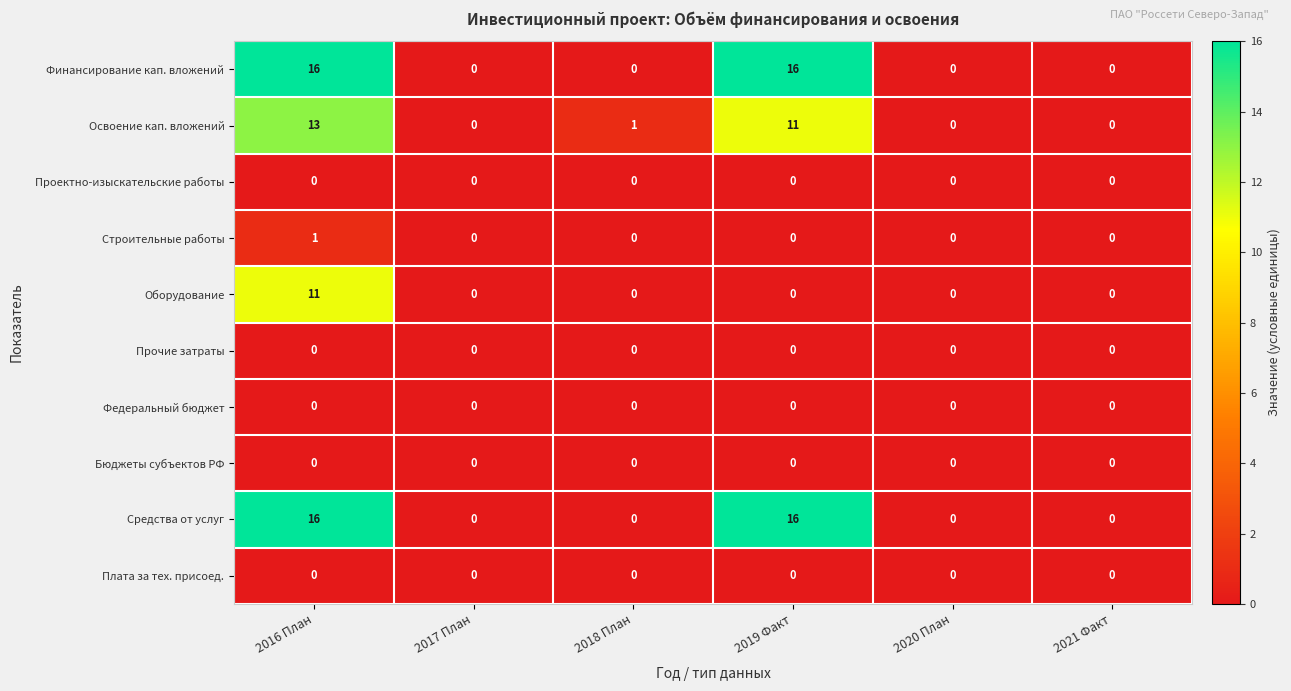

The value of Финансирование кап. вложений at 2017 План is 0. True or false?

True